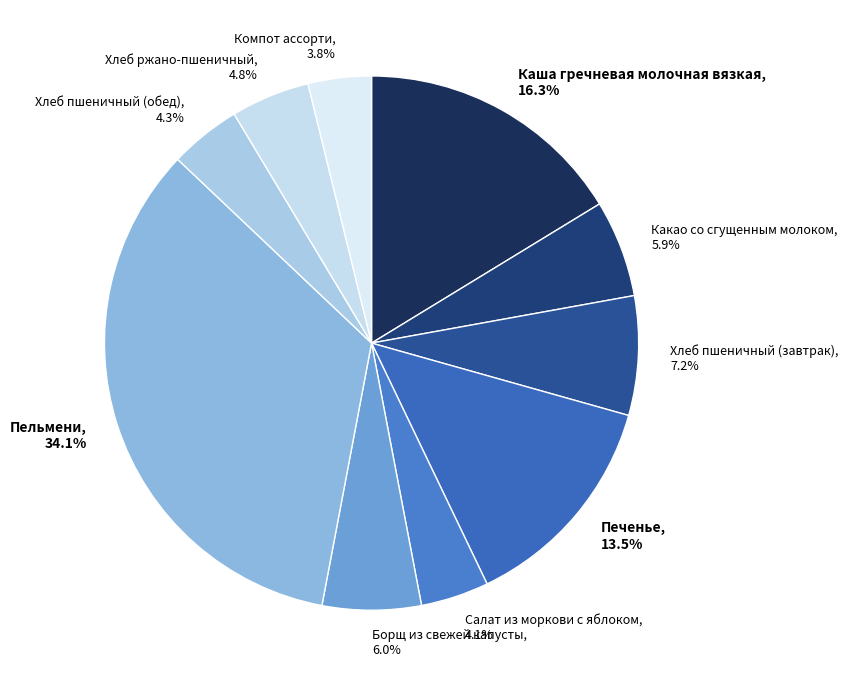

Which slice is the largest?

Пельмени